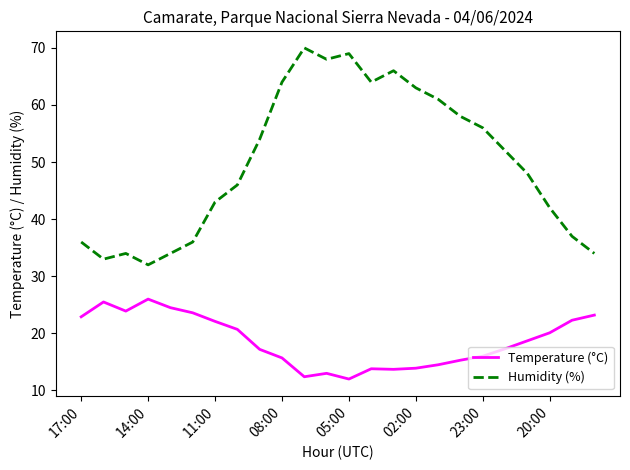

Which series has the largest range (max minus min)?

Humidity (%)